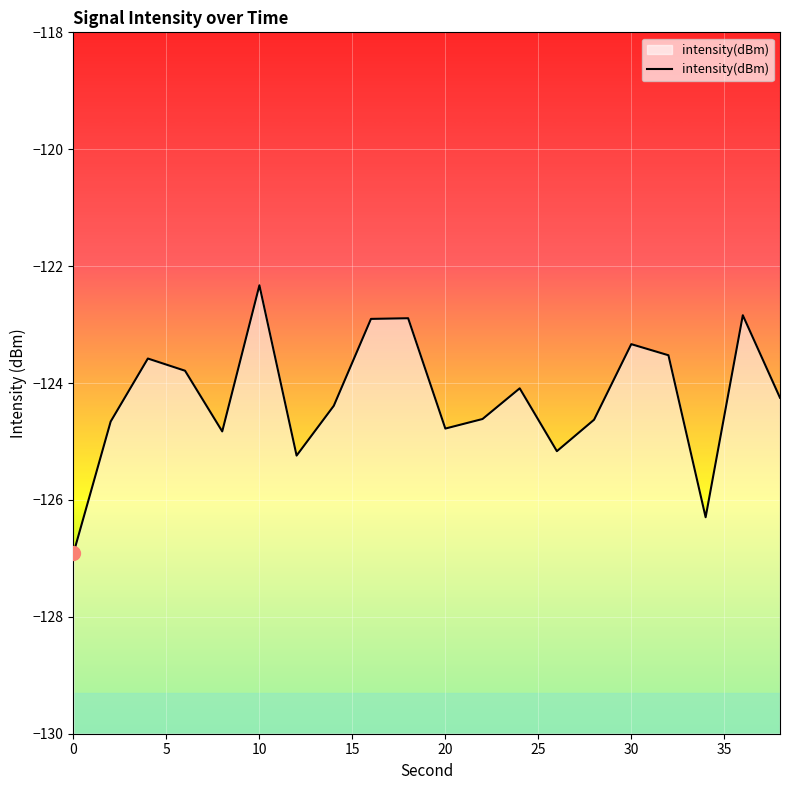

Which label corresponds to the largest value in the chart?

10